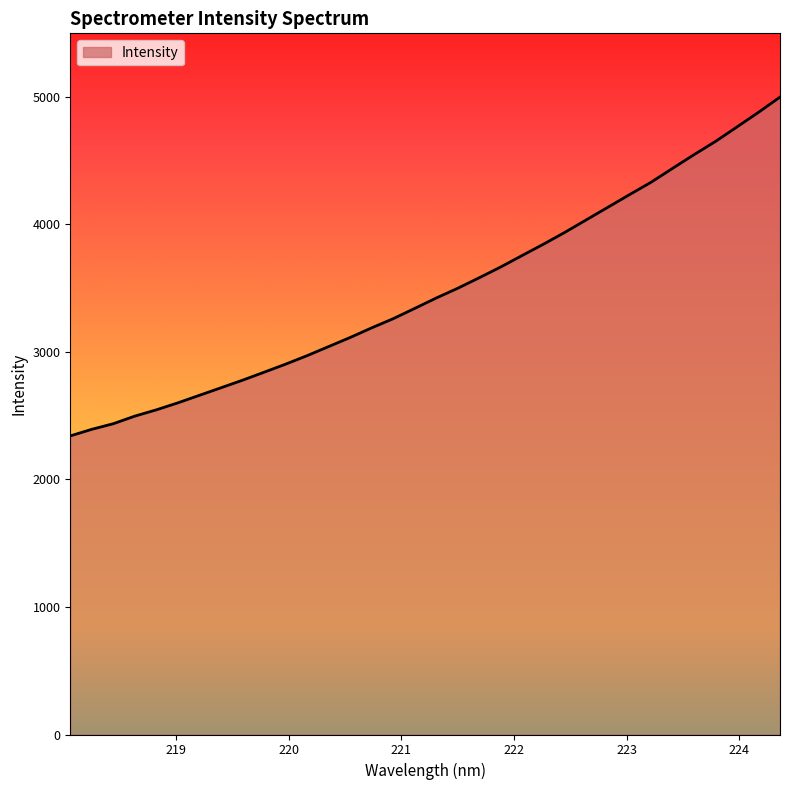

What is the minimum value shown in the chart?

2340.6